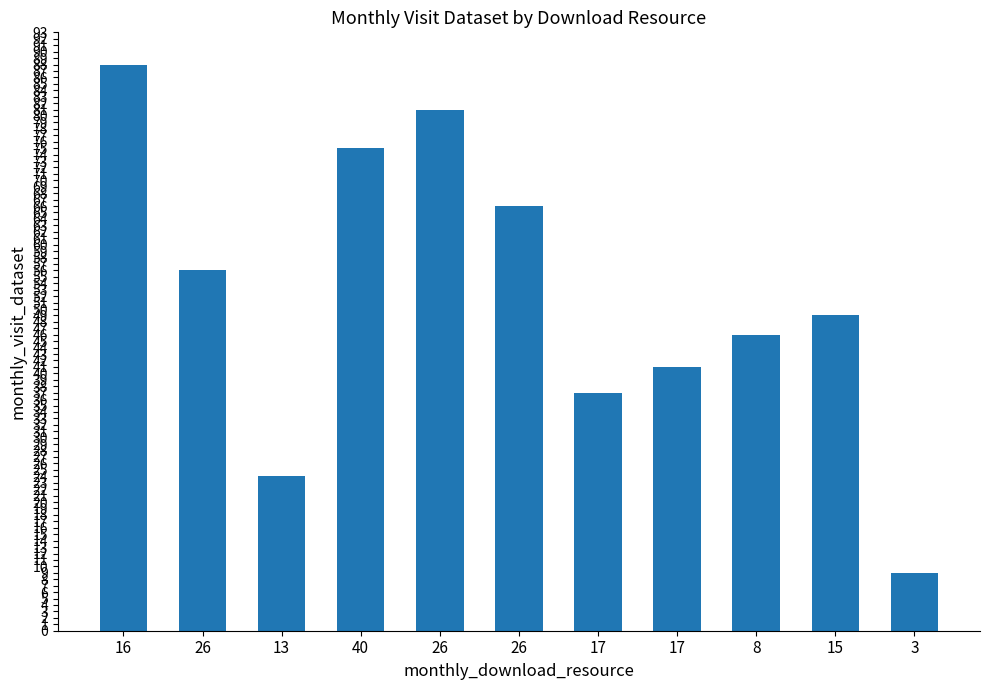

Reading right to left, list all the values displayed in this chart.

9	49	46	41	37	66	81	75	24	56	88